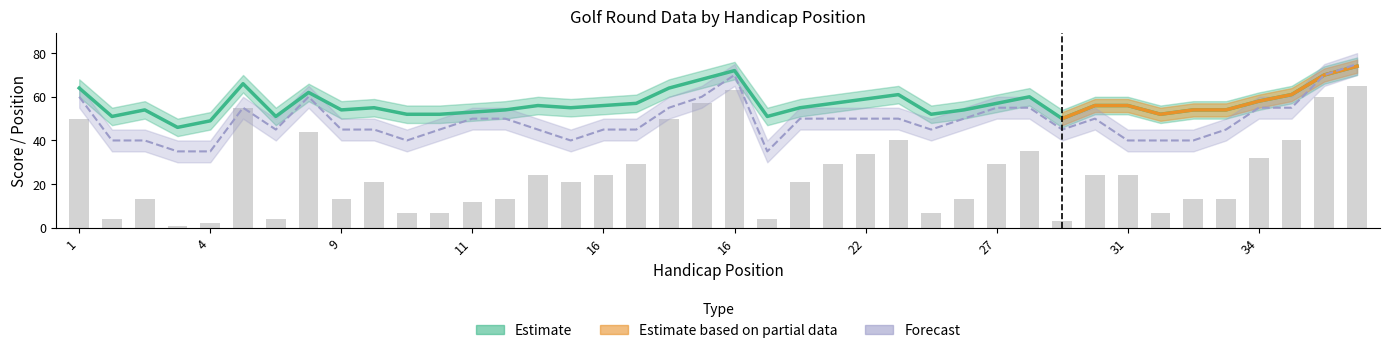

Where does the round_total_score series first go above 56?

1